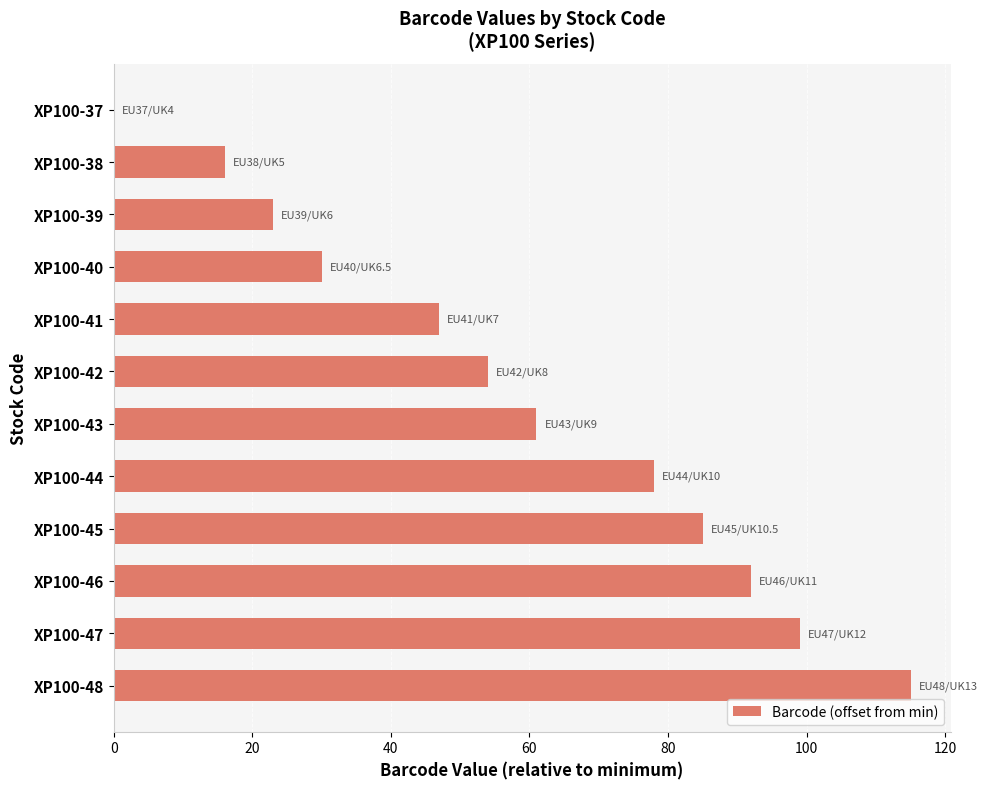

Reading top to bottom, list all the values displayed in this chart.

XP100-37=0	XP100-38=16	XP100-39=23	XP100-40=30	XP100-41=47	XP100-42=54	XP100-43=61	XP100-44=78	XP100-45=85	XP100-46=92	XP100-47=99	XP100-48=115